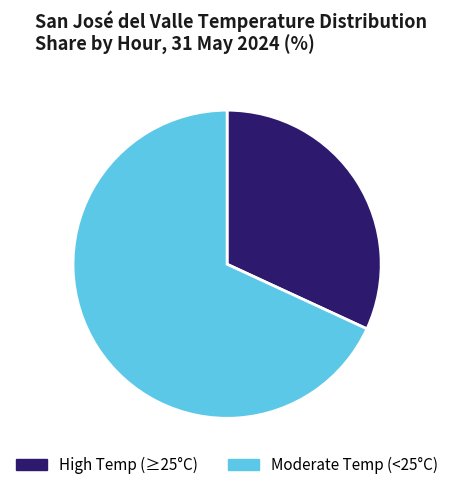

Which category has the biggest portion of the pie?

Moderate Temp (<25°C)